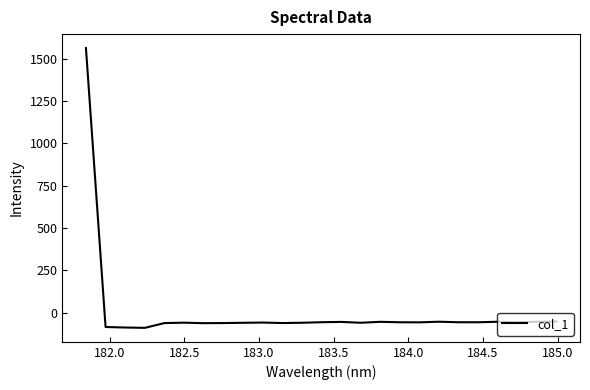

What is the difference between the maximum and minimum values?

1653.8